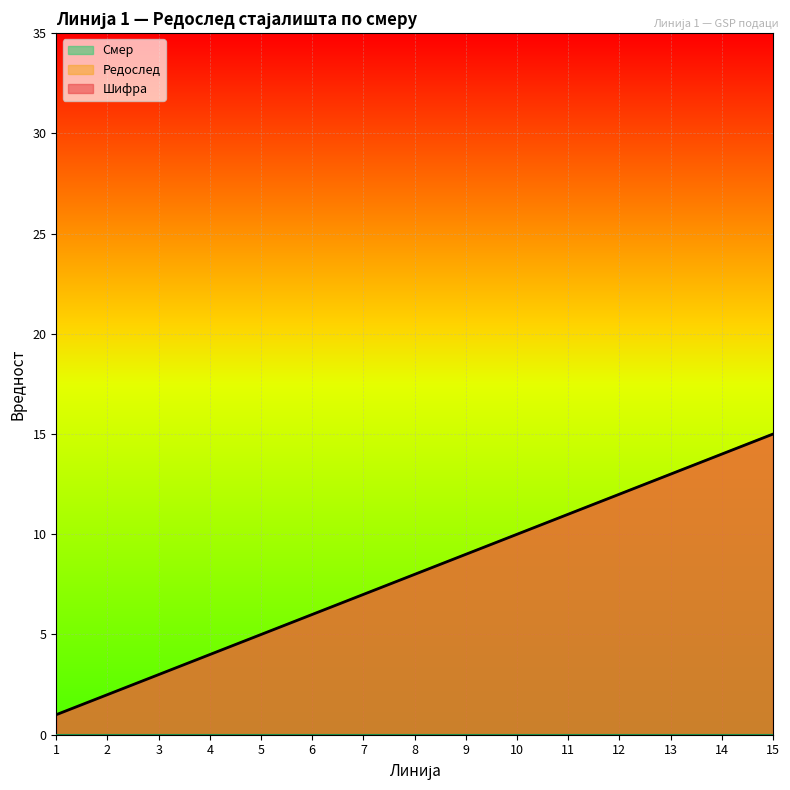

True or false: Шифра has more than 2 interior local peaks.

False